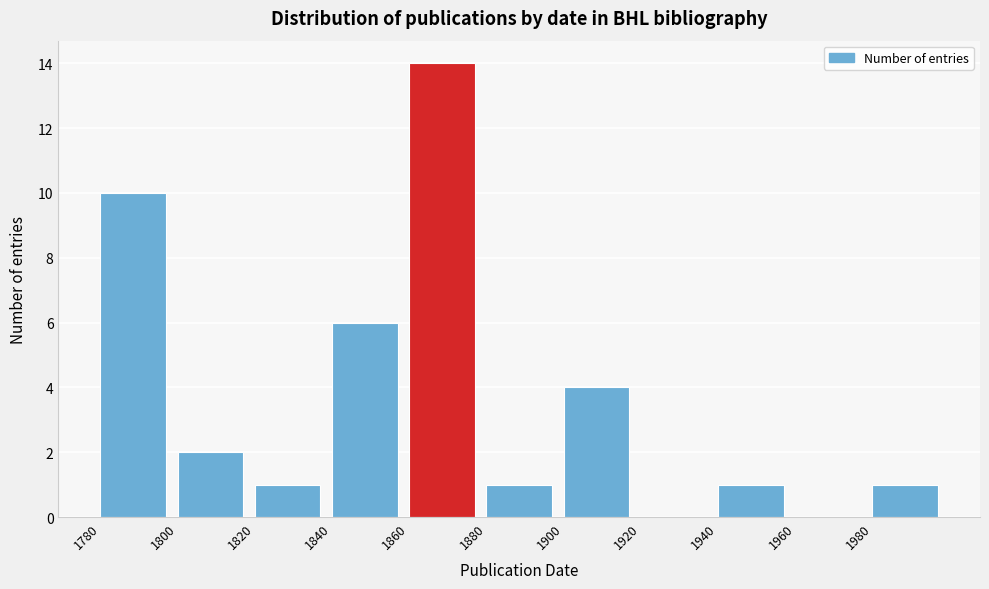

Which range on the x-axis has the tallest bar?

1860 to 1880